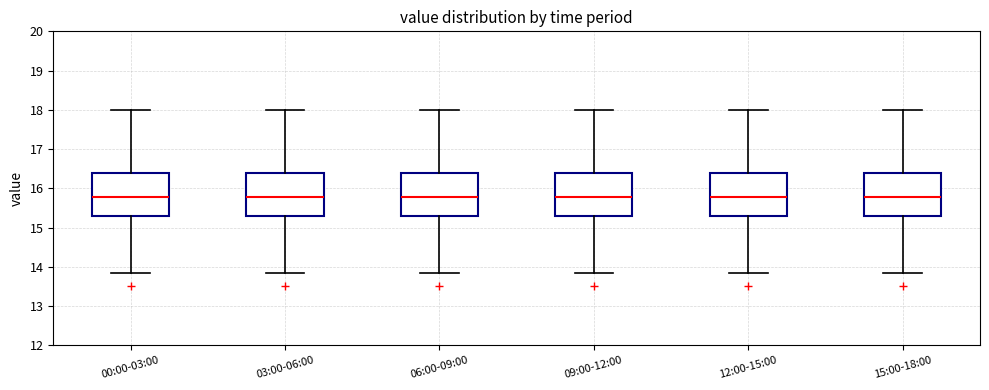

Reading left to right, read every box against the y-axis: the position of its median line, the range the box covers, and the ends of its whiskers. The values are not printed on the chart, so give them approximately, as read against the axis.

00:00-03:00: median 15.8, box 15.3 to 16.4, whiskers 13.8 to 18.0
03:00-06:00: median 15.8, box 15.3 to 16.4, whiskers 13.8 to 18.0
06:00-09:00: median 15.8, box 15.3 to 16.4, whiskers 13.8 to 18.0
09:00-12:00: median 15.8, box 15.3 to 16.4, whiskers 13.8 to 18.0
12:00-15:00: median 15.8, box 15.3 to 16.4, whiskers 13.8 to 18.0
15:00-18:00: median 15.8, box 15.3 to 16.4, whiskers 13.8 to 18.0